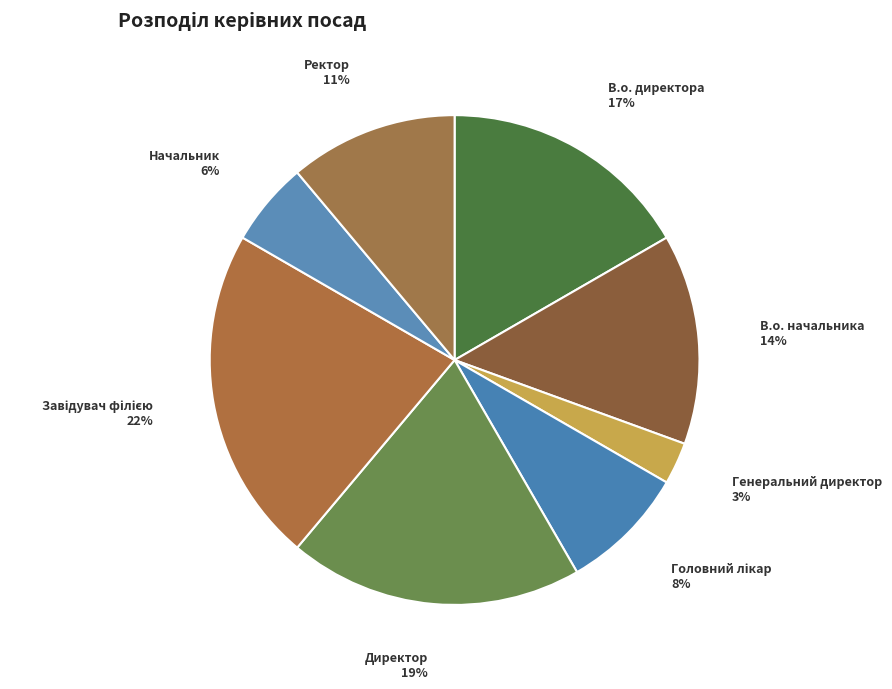

Is the sum of Ректор and Начальник greater than half?

No